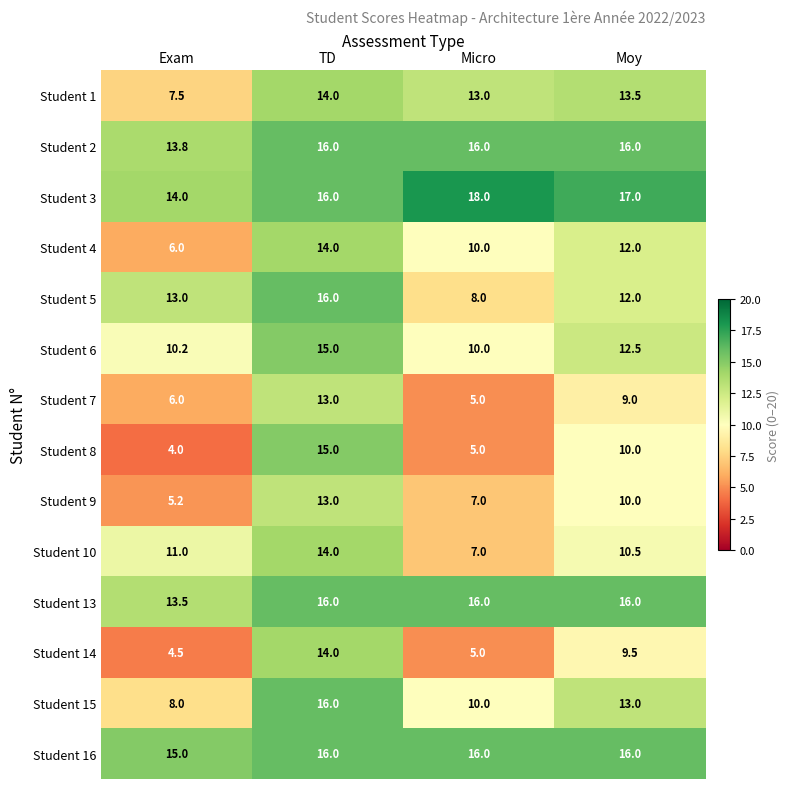

Read the Student 7 value at TD.

13.0